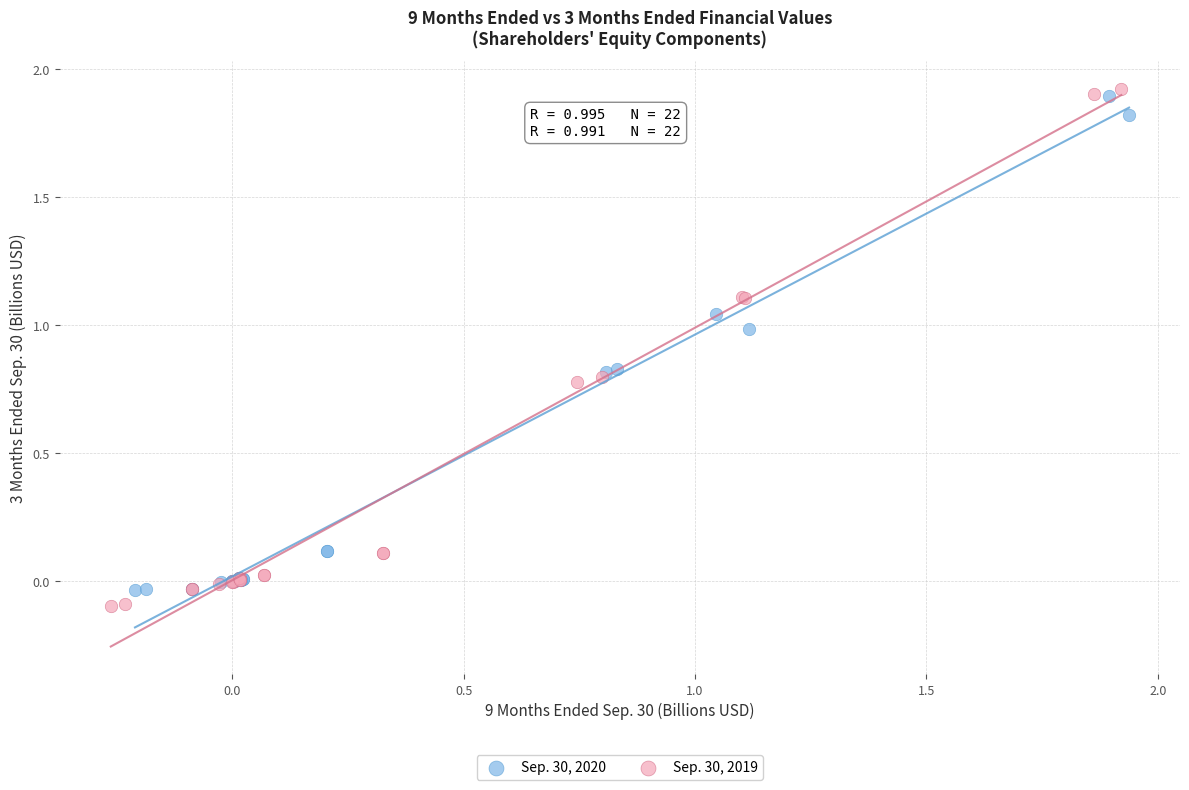

What are all the series names shown in the legend?

Sep. 30, 2020, Sep. 30, 2019